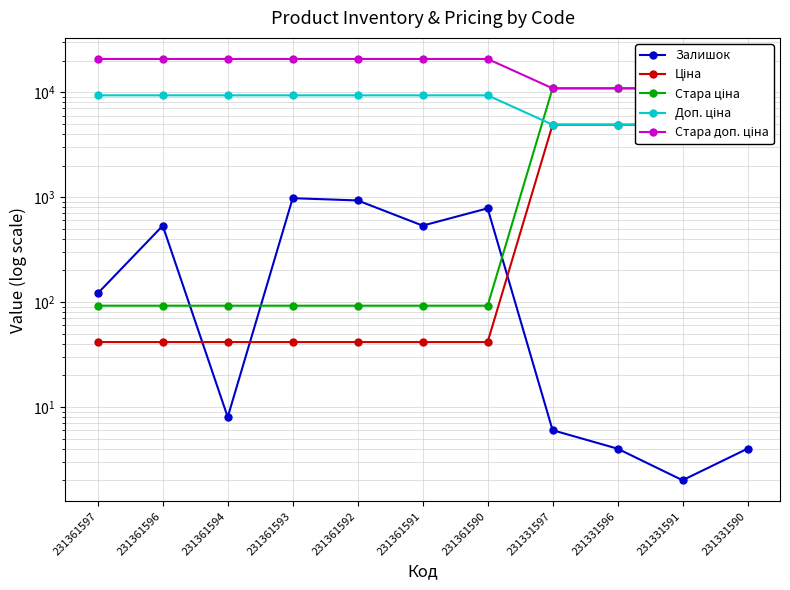

Count the number of categories in the chart.

11